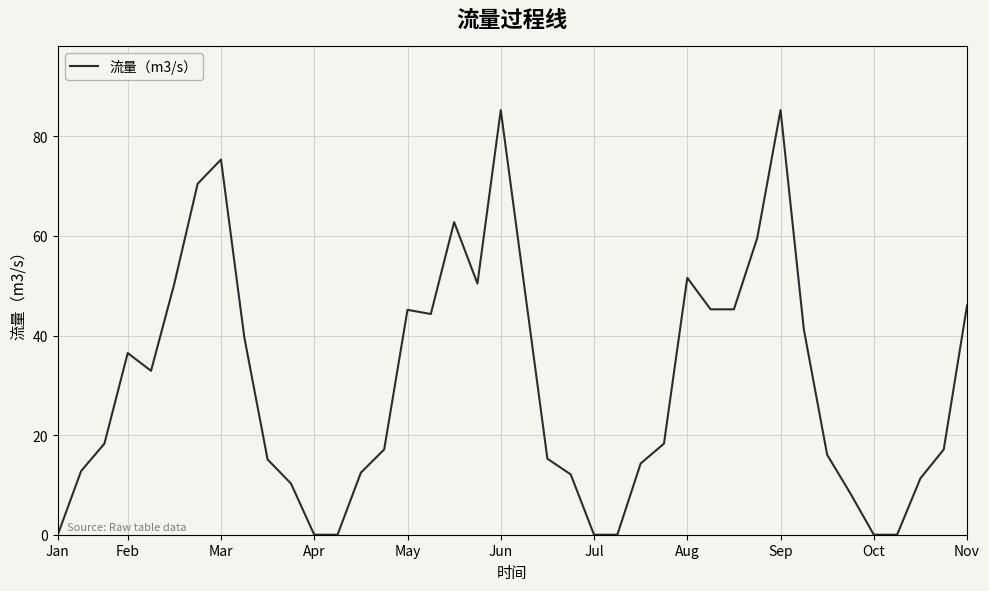

What is the difference between the maximum and minimum values?

85.3